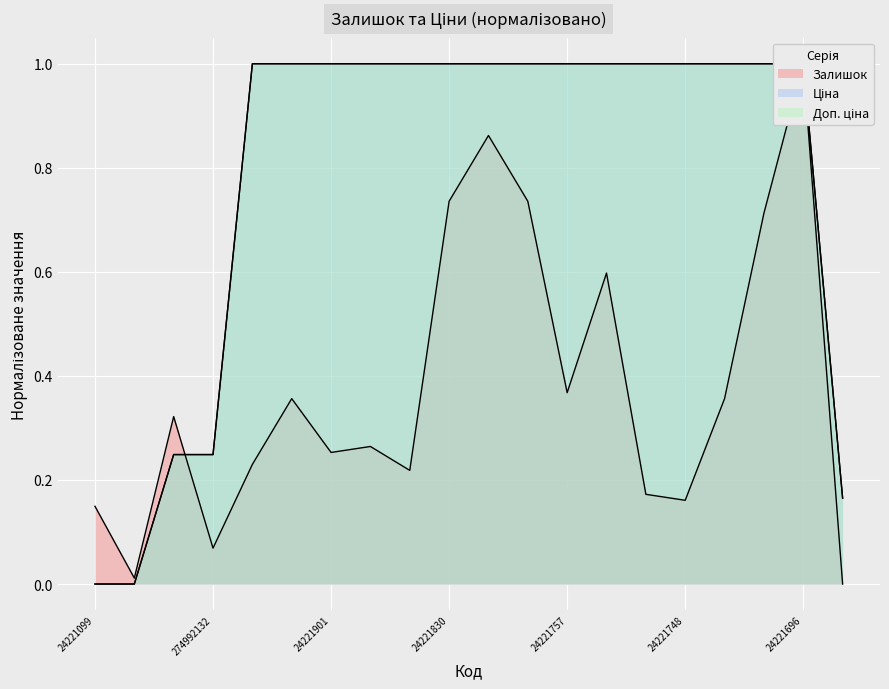

What is the difference between the highest and lowest values at 24222037?

0.8